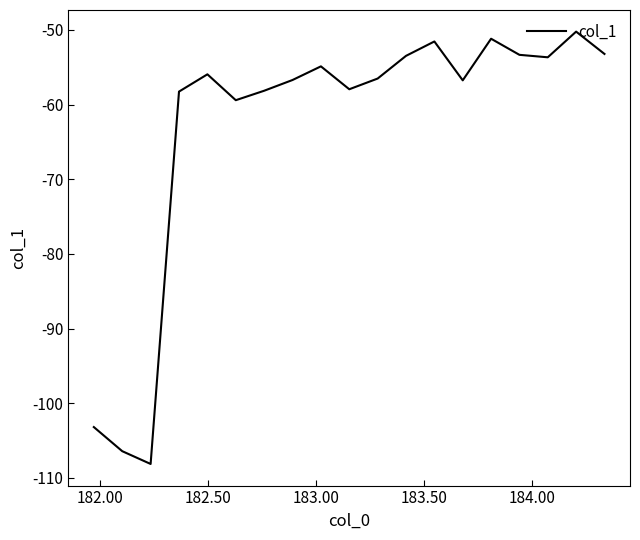

What is the difference between the maximum and minimum values?

57.9